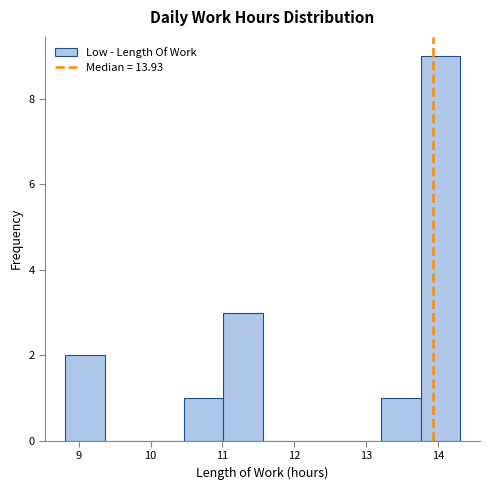

How tall is the bar that spans 13.76 to 14.31 on the x-axis? Neither the bar edges nor the heights are printed on the chart, so give them approximately, as read against the axes.

9